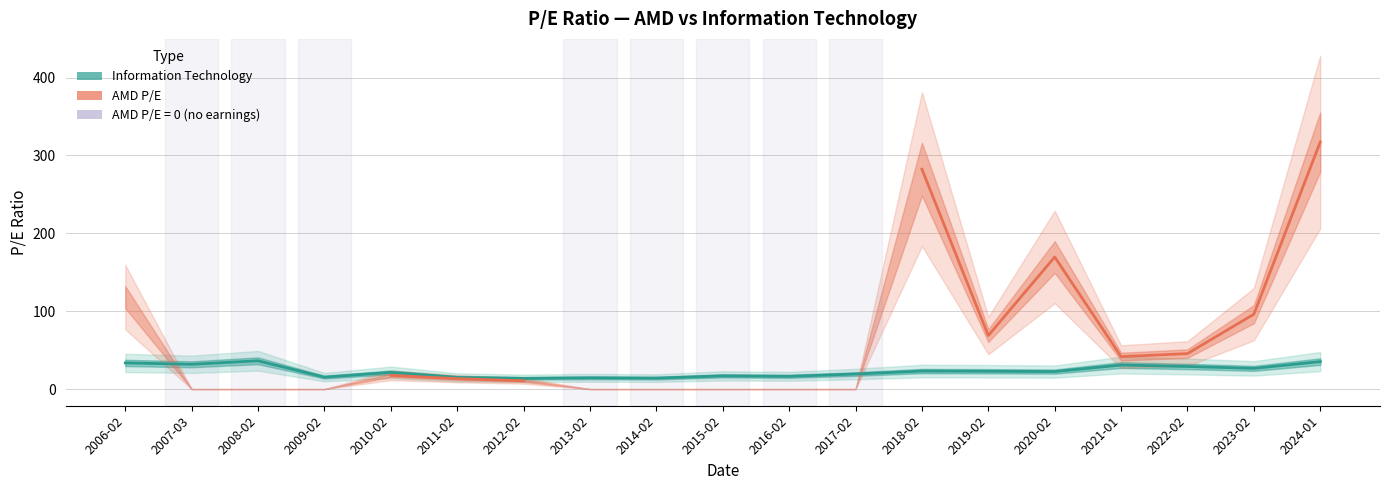

Count the number of categories in the chart.

19